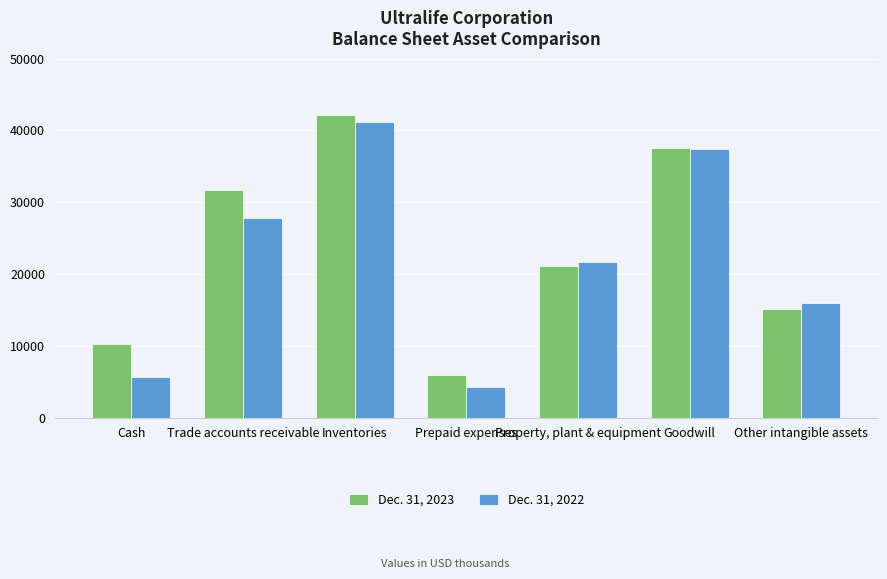

True or false: Dec. 31, 2022 has a value of 47055 at Trade accounts receivable.

False